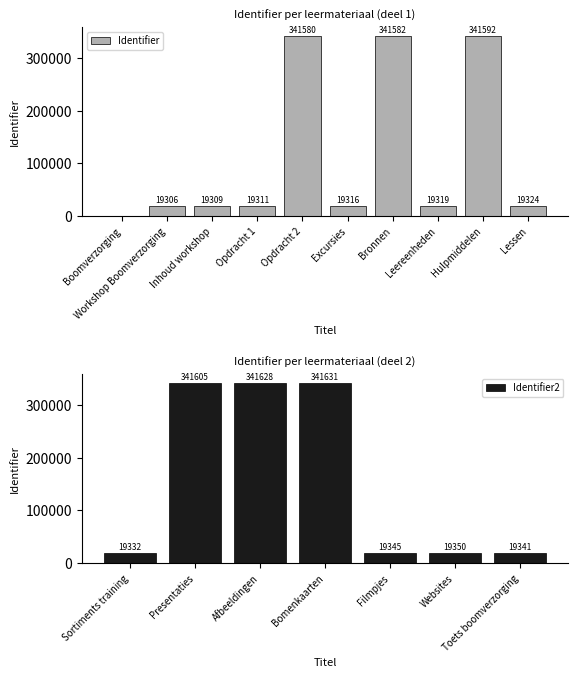

What is the sum of all values?

1140639